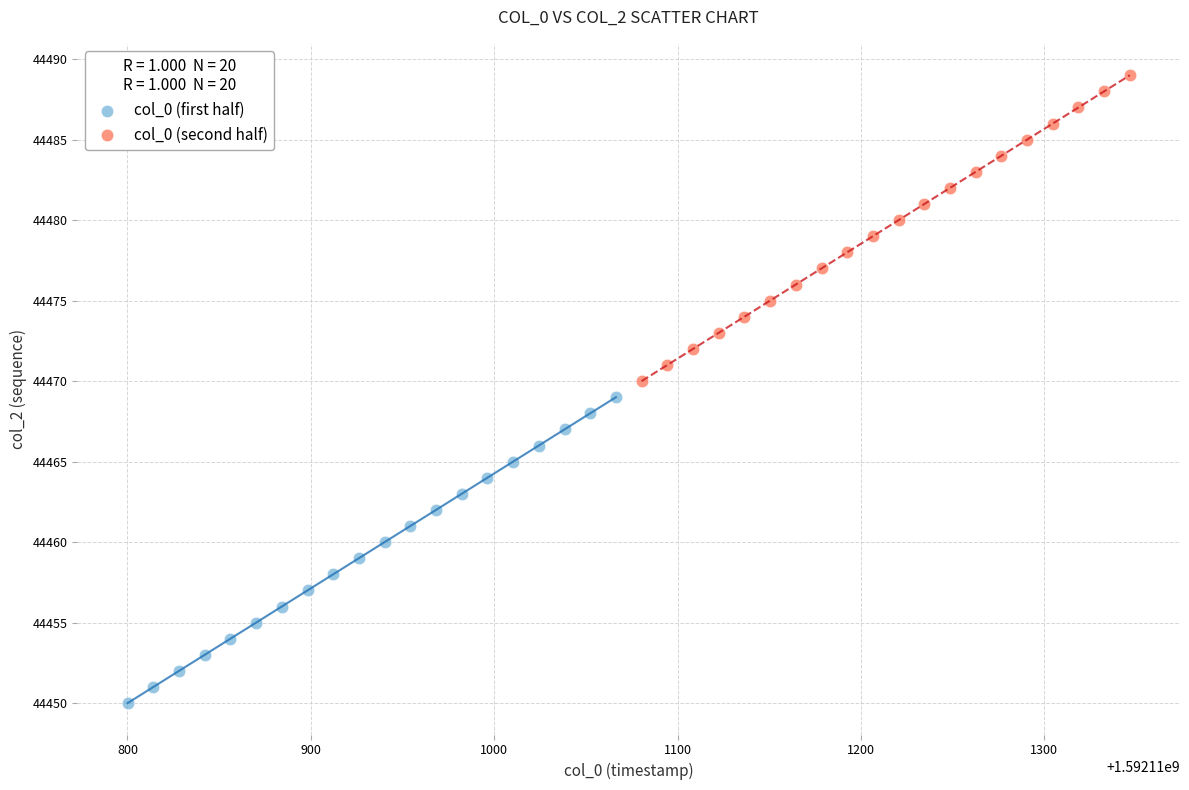

Which series contains the lowest Y value?

col_0 (first half)